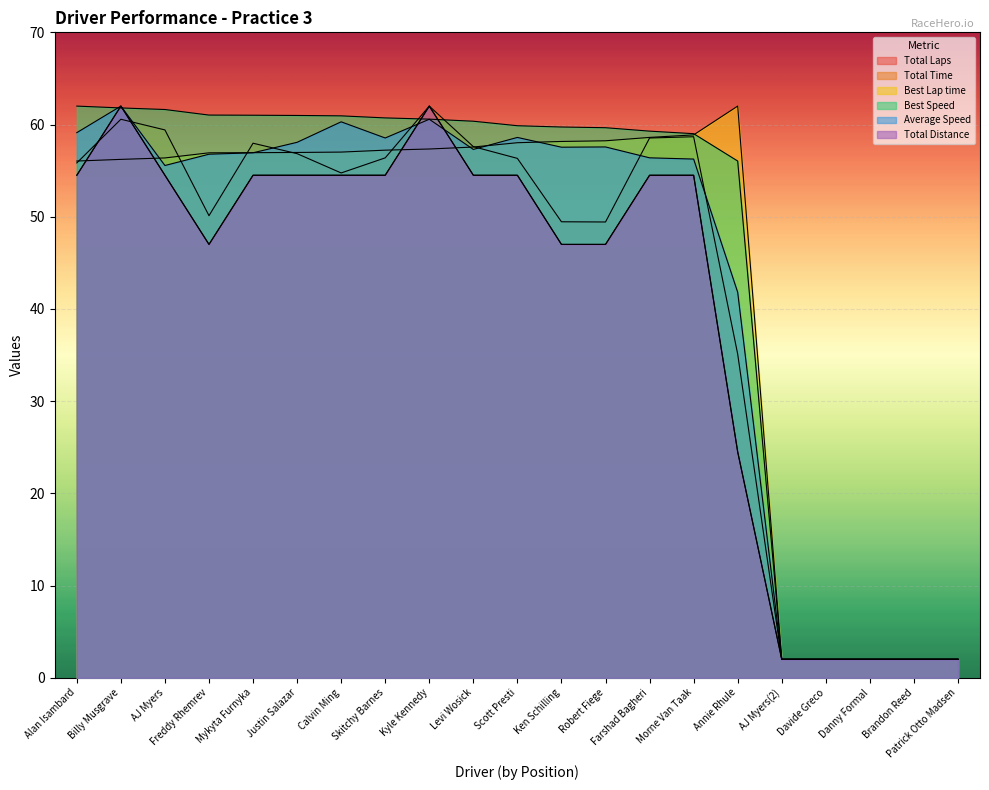

What is the label of the 14th point from the left?

Farshad Bagheri